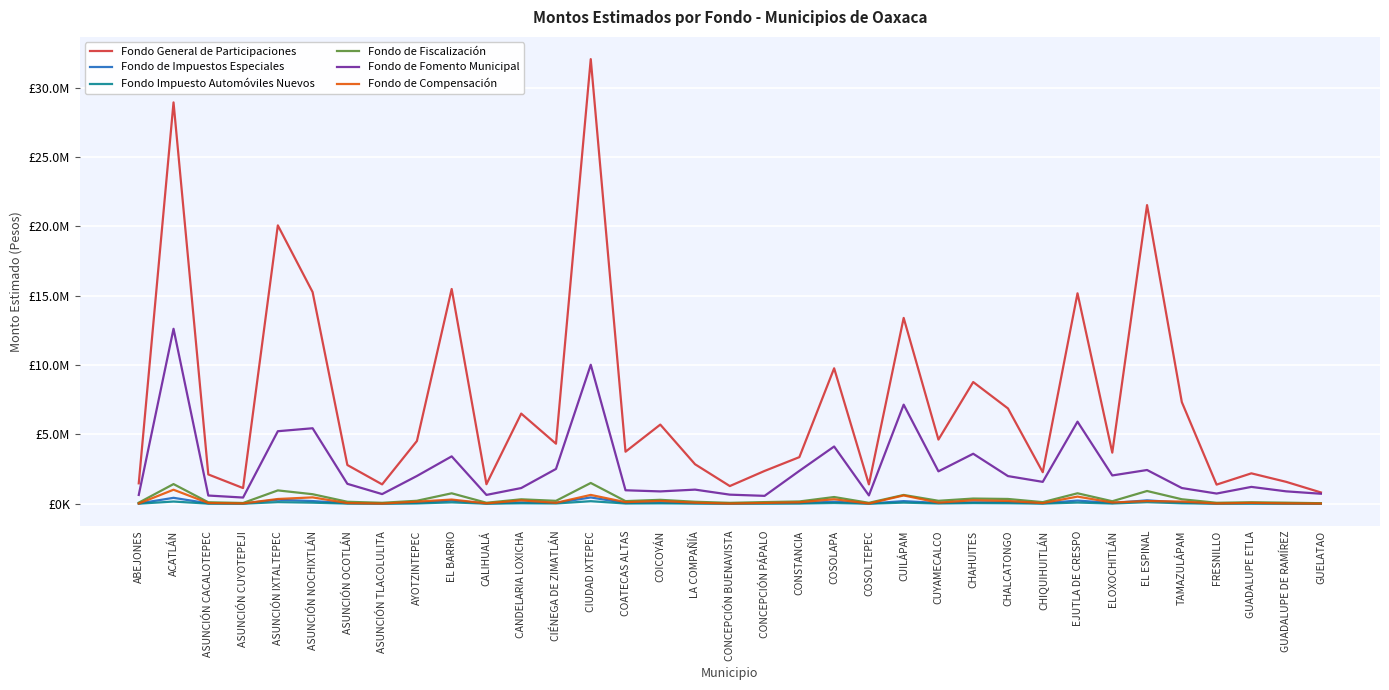

Is this an area chart (filled region under the line)?

No